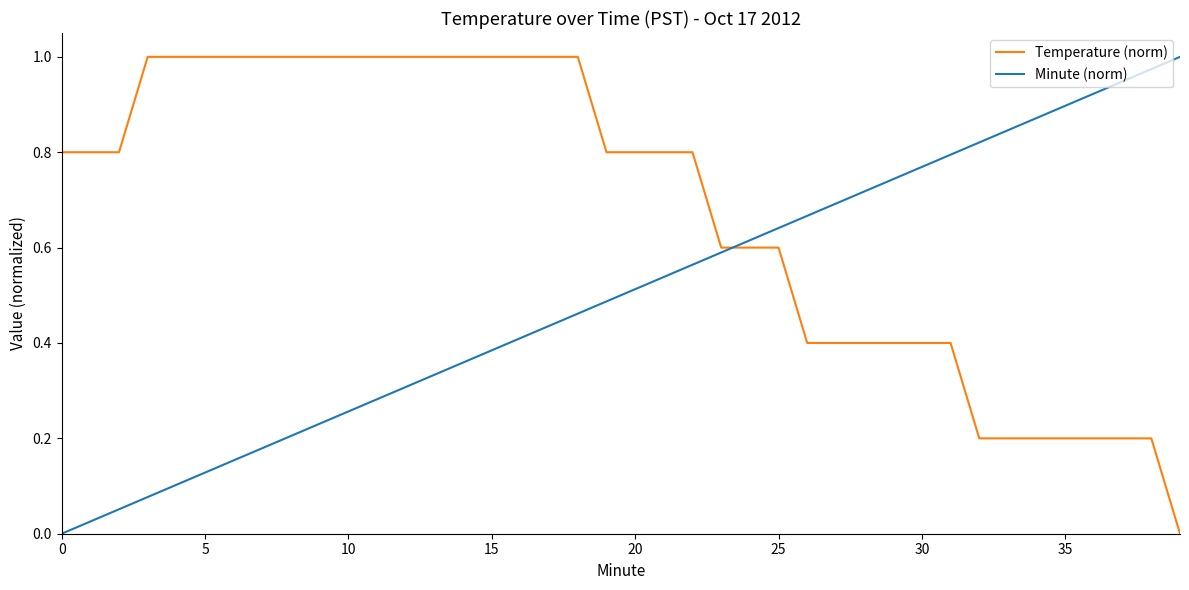

List the series in order of their overall mean, lowest first.

Minute (norm), Temperature (norm)